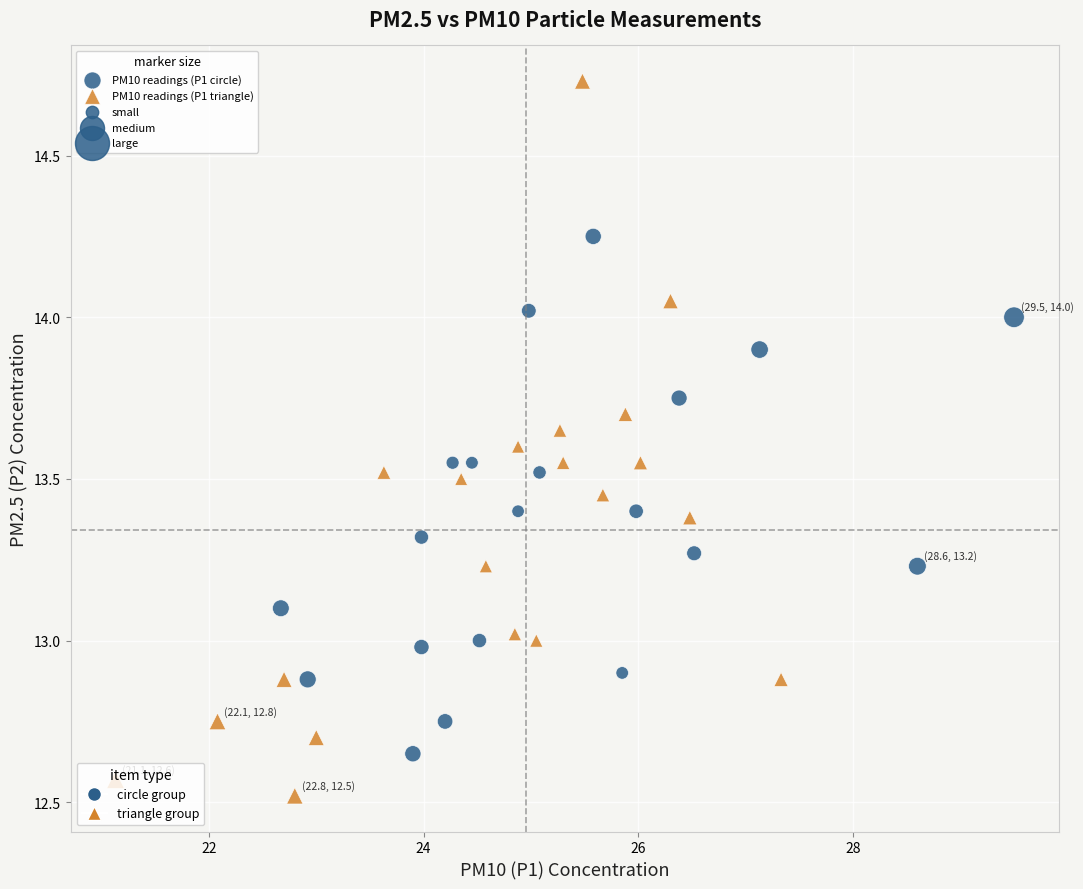

Which series reaches the maximum Y coordinate?

PM10 readings (P1 triangle)